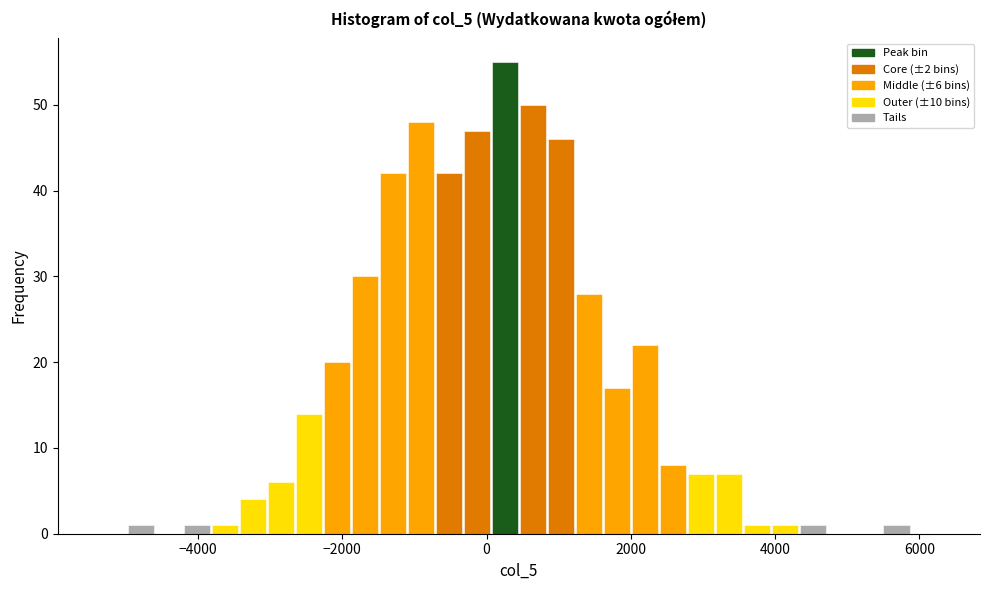

Read against the x-axis, roughly where is the centre of the tallest bar?

200